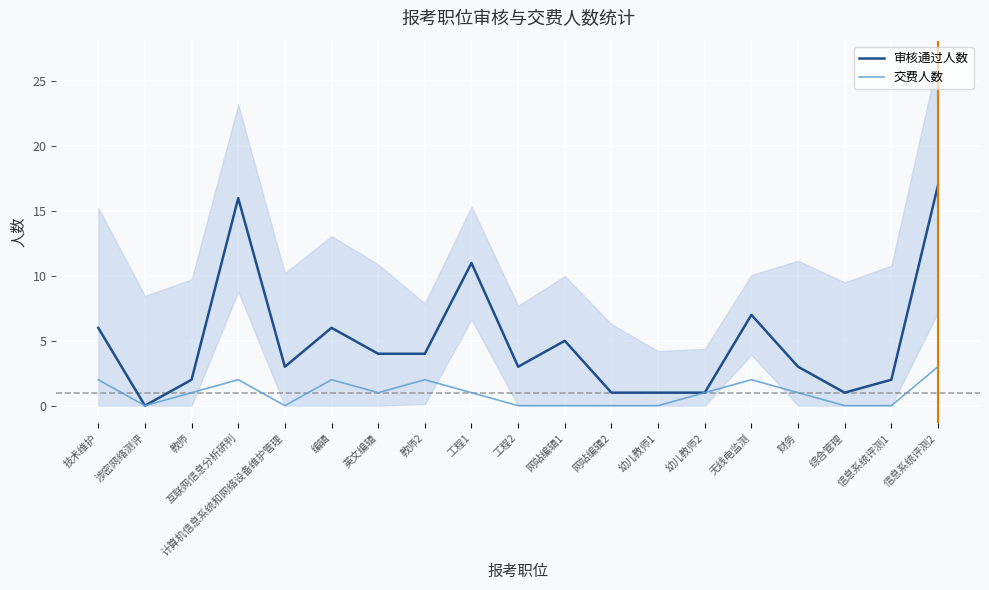

Reading left to right, transcribe all the data shown in this chart.

审核通过人数: 6	0	2	16	3	6	4	4	11	3	5	1	1	1	7	3	1	2	17
交费人数: 2	0	1	2	0	2	1	2	1	0	0	0	0	1	2	1	0	0	3